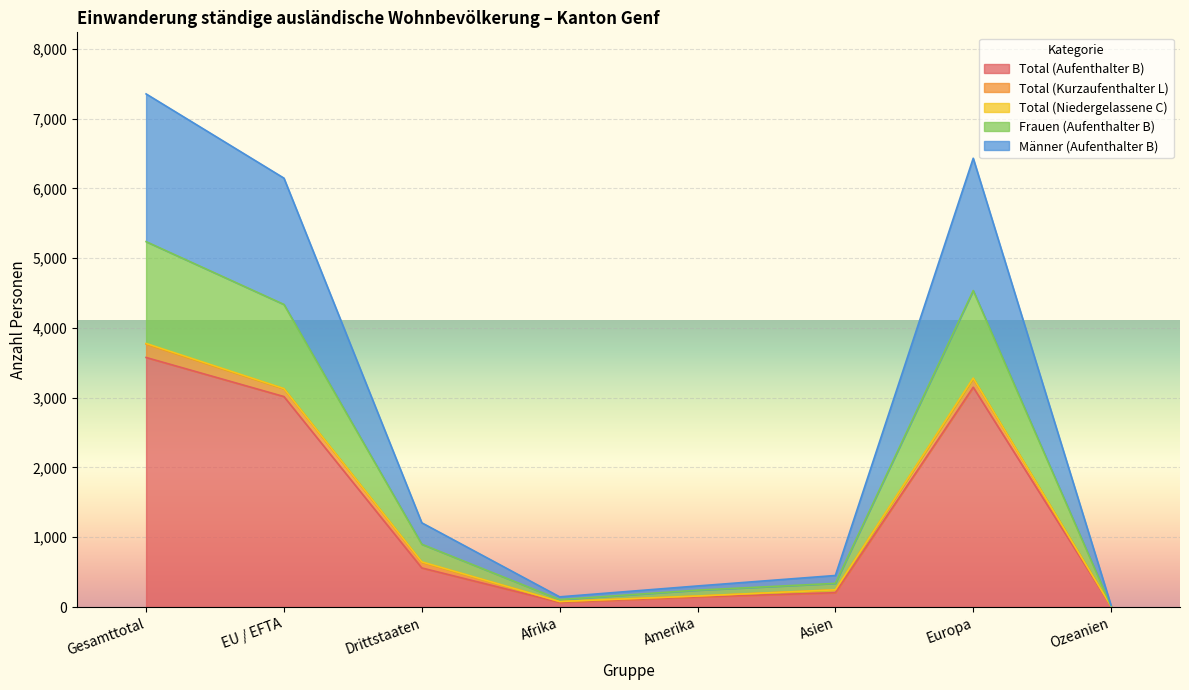

True or false: Total (Aufenthalter B) has a value of 1095 at EU / EFTA.

False